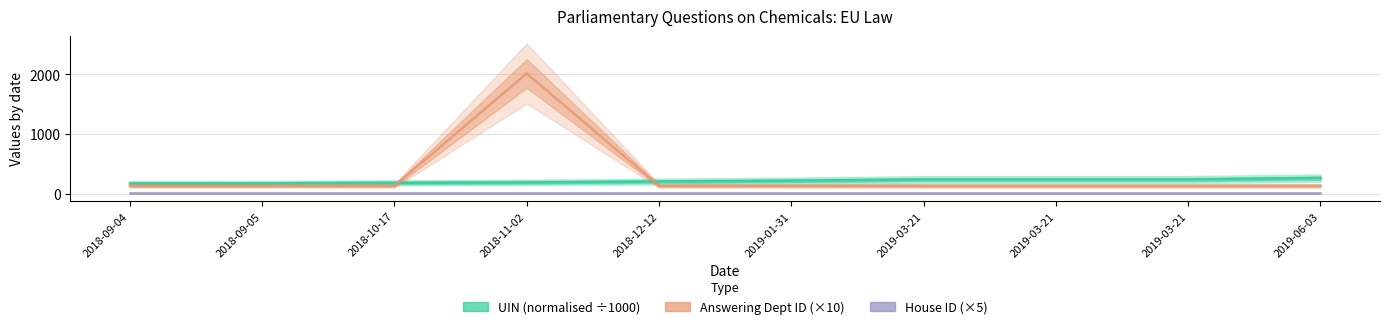

Which label corresponds to the largest value in the chart?

2018-11-02